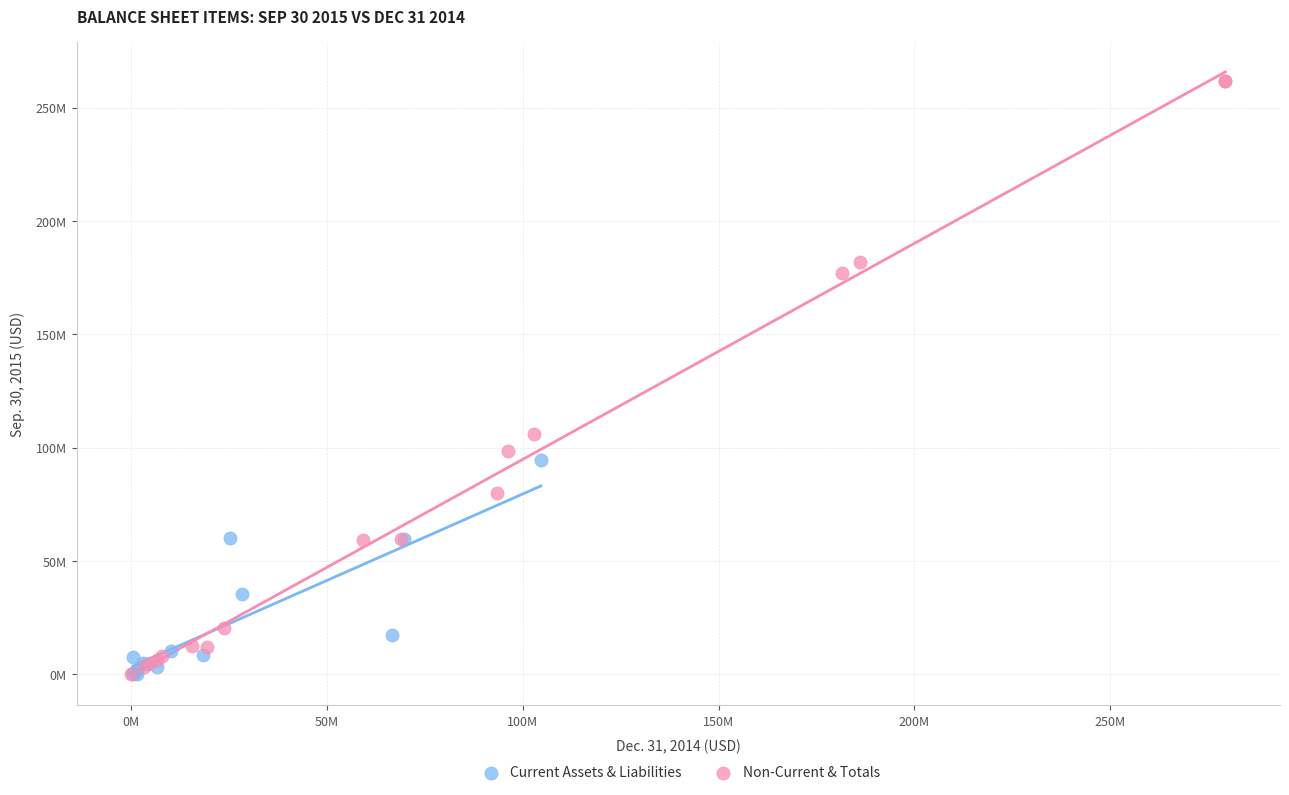

What are all the series names shown in the legend?

Current Assets & Liabilities, Non-Current & Totals